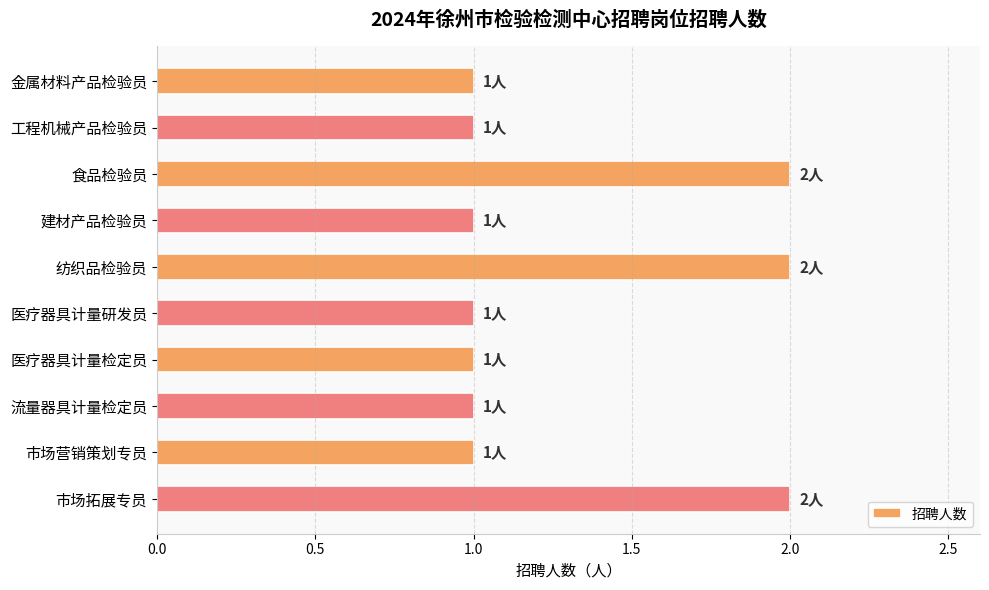

What is the value of the 10th bar from the top?

2